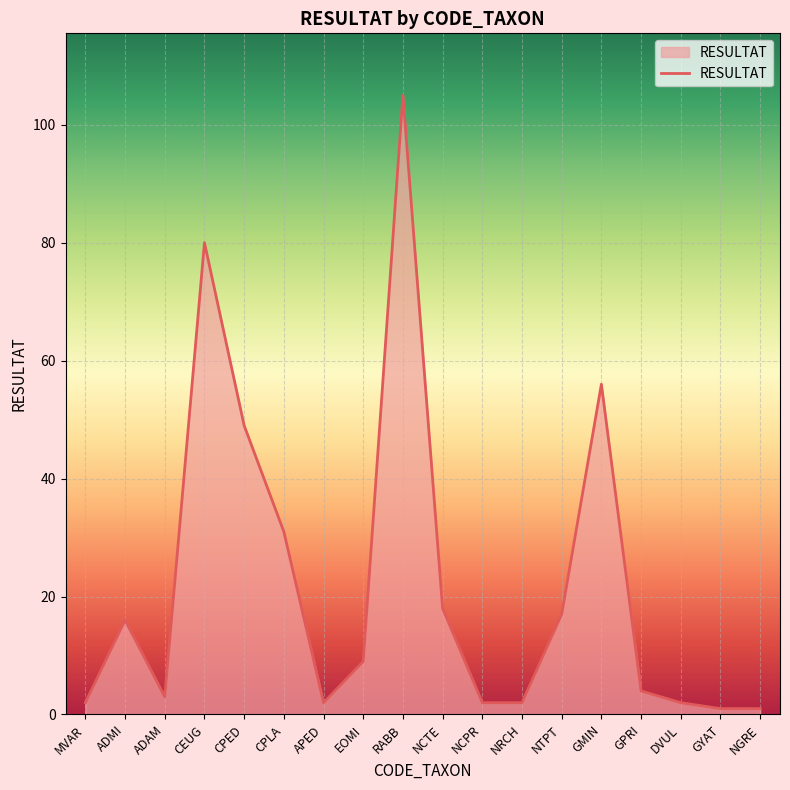

Where is the first local minimum?

ADAM